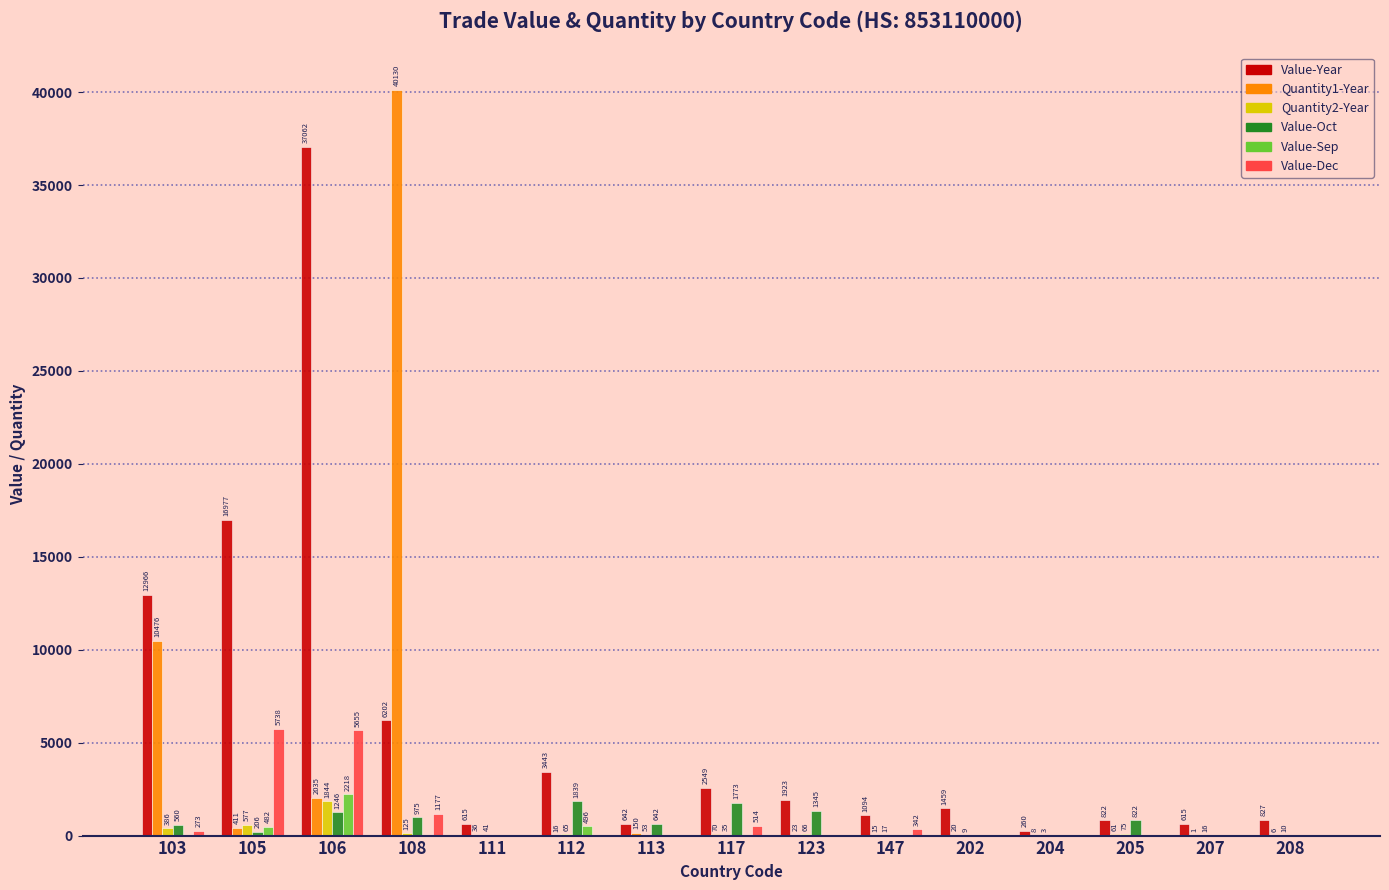

What is the total value across all series at 108?

48609